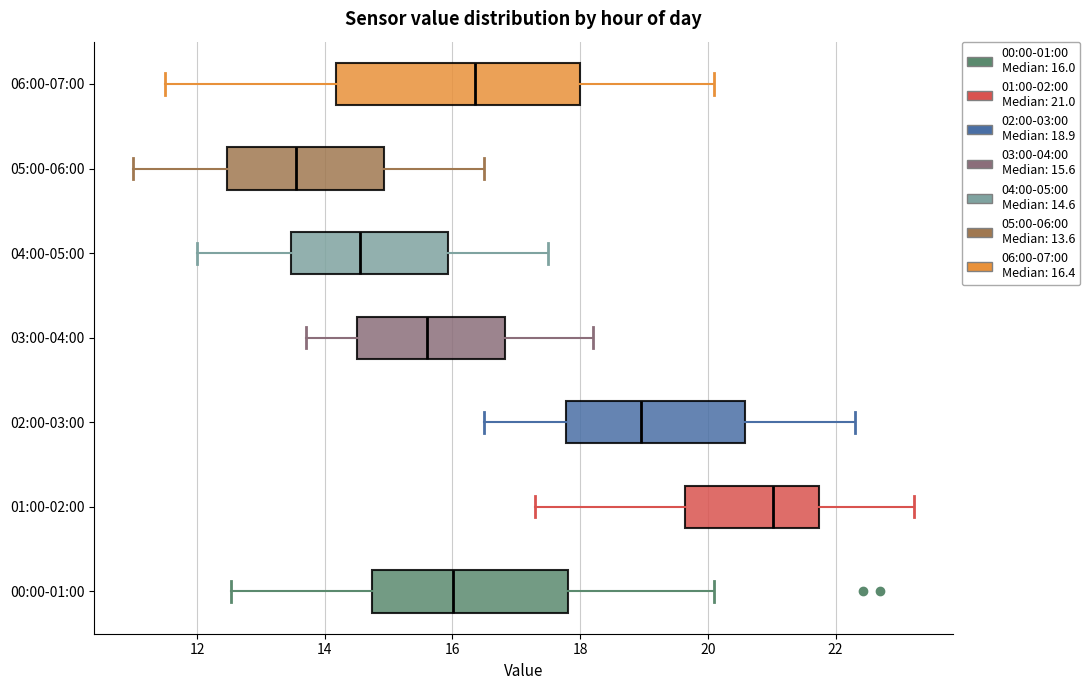

Where is the right edge of the box for 04:00-05:00 on the x-axis? The values are not printed on the chart, so give them approximately, as read against the axis.

16.0